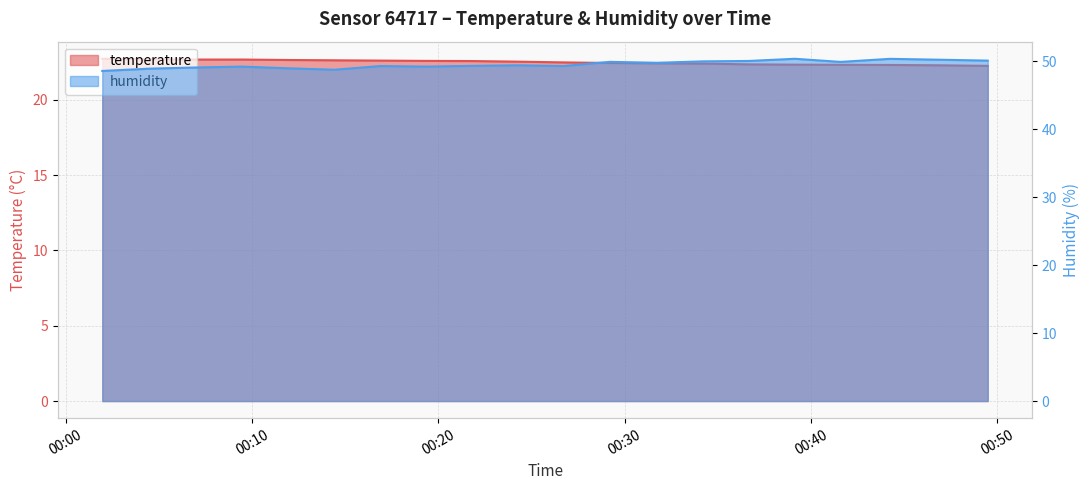

How many temperature values are between 22 and 23?

20